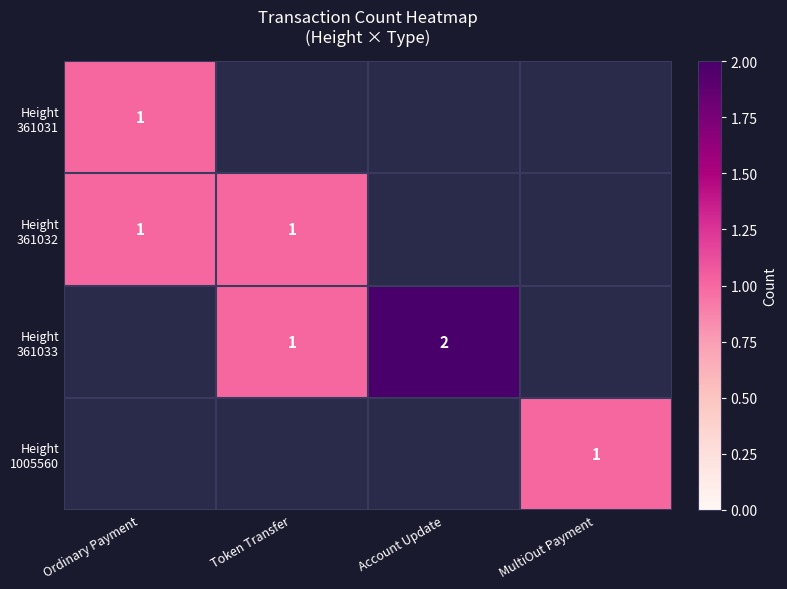

Which category has the lowest value in the Height 361032 series?

Ordinary Payment